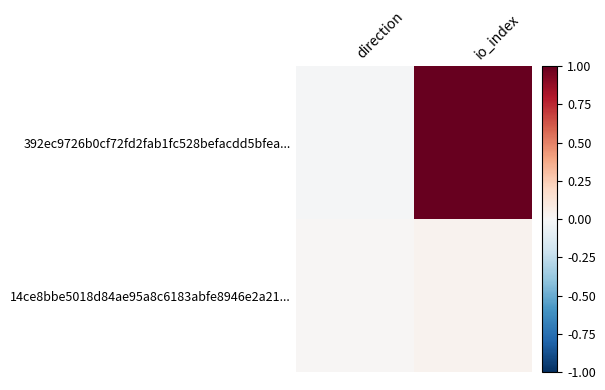

At which category does the chart reach its peak across all series?

io_index